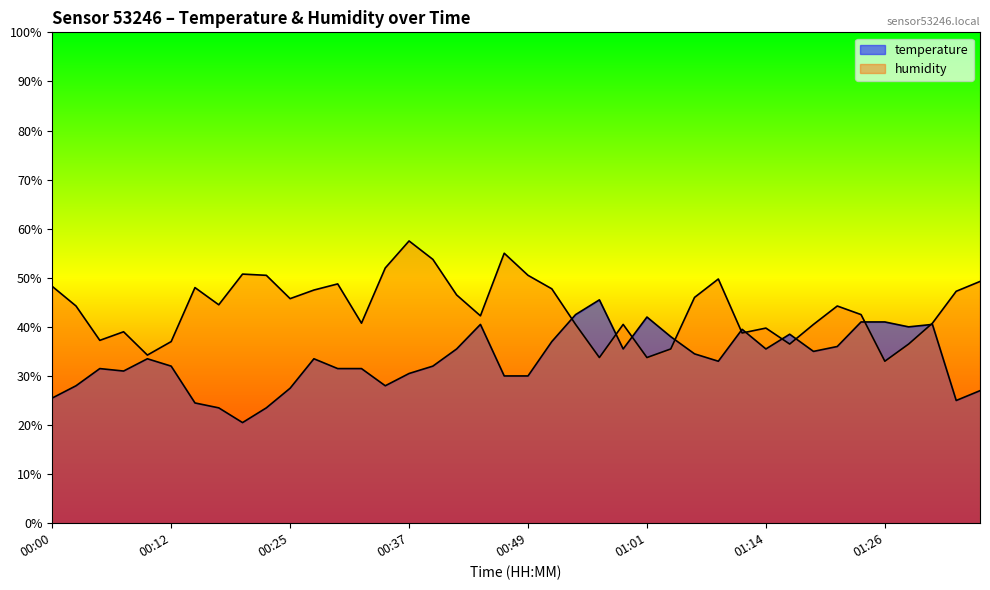

The value of temperature at 01:14 is 61.1. True or false?

False